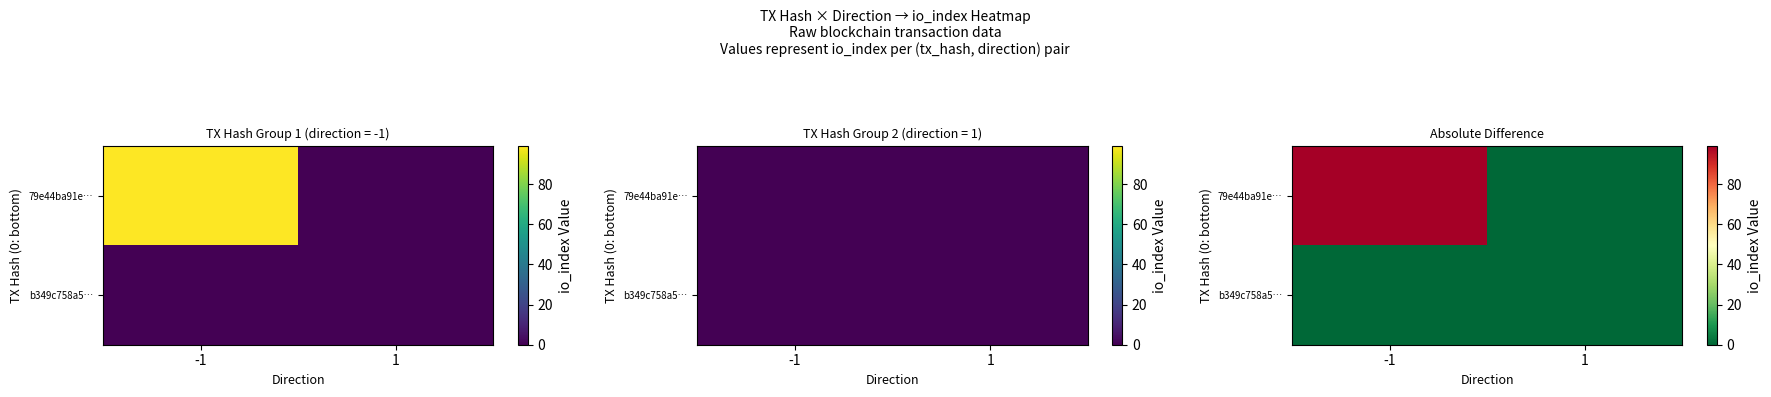

What is the sum of the 79e44ba91e… values at 1 and -1?

99